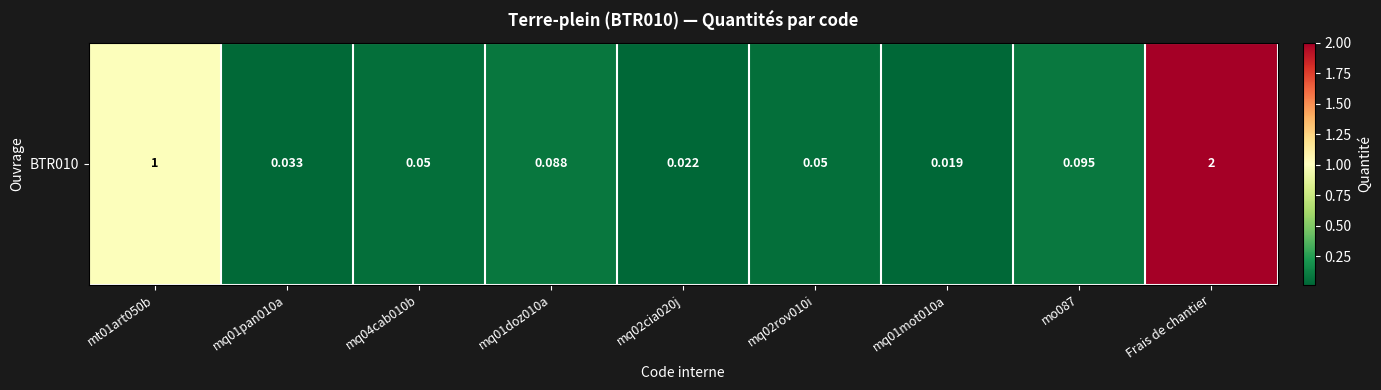

Rank the categories by value from highest to lowest.

Frais de chantier, mt01art050b, mo087, mq01doz010a, mq04cab010b, mq02rov010i, mq01pan010a, mq02cia020j, mq01mot010a